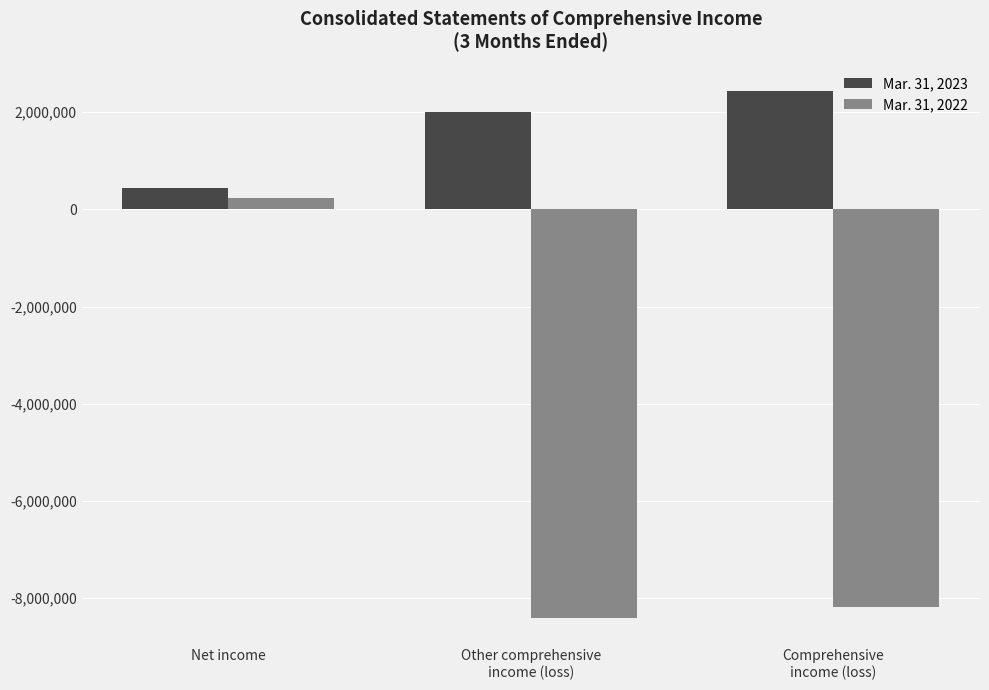

True or false: Mar. 31, 2023 has a value of 3944848 at Comprehensive
income (loss).

False